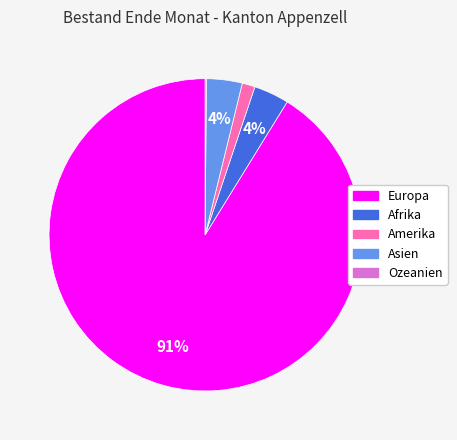

Do Amerika and Europa together represent more than half of the pie?

Yes